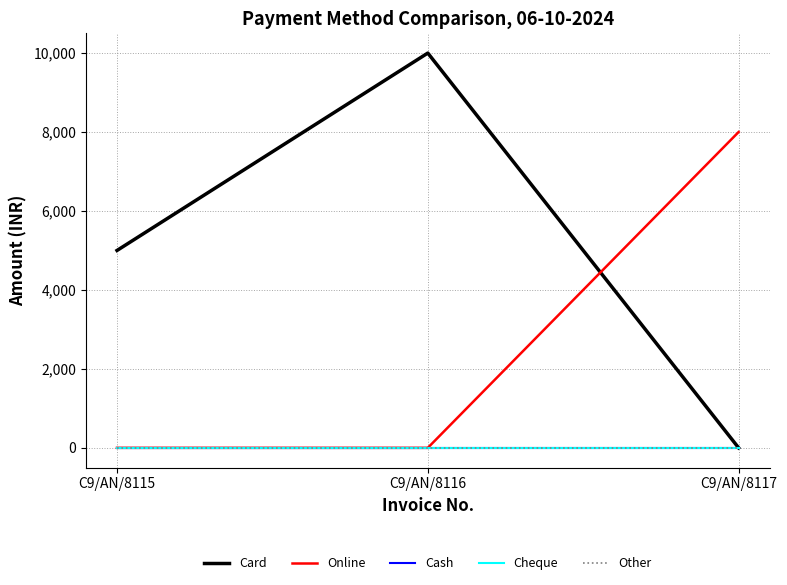

At which category is the sum across all series the highest?

C9/AN/8116